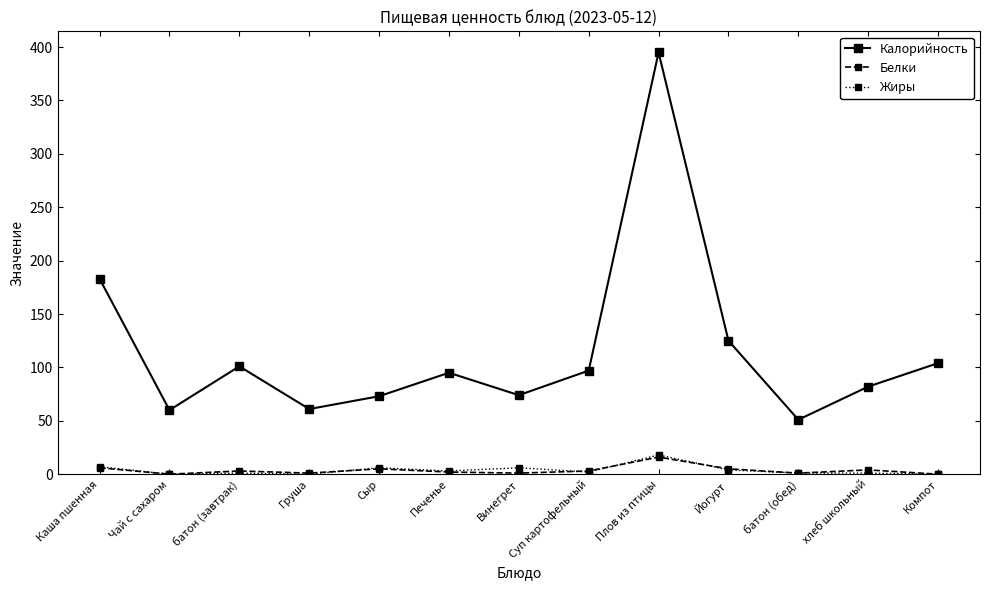

The Калорийность series shows 40 at Груша. True or false?

False